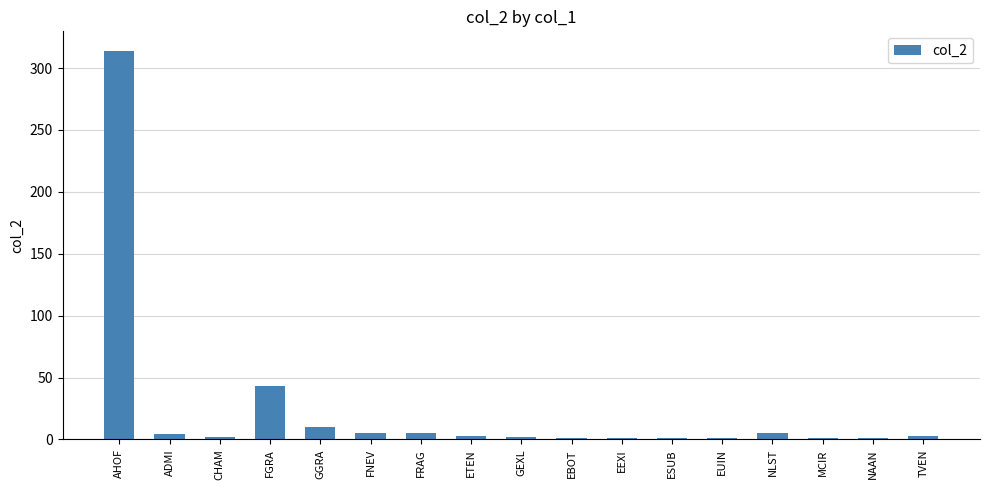

What is the label of the 17th bar from the left?

TVEN